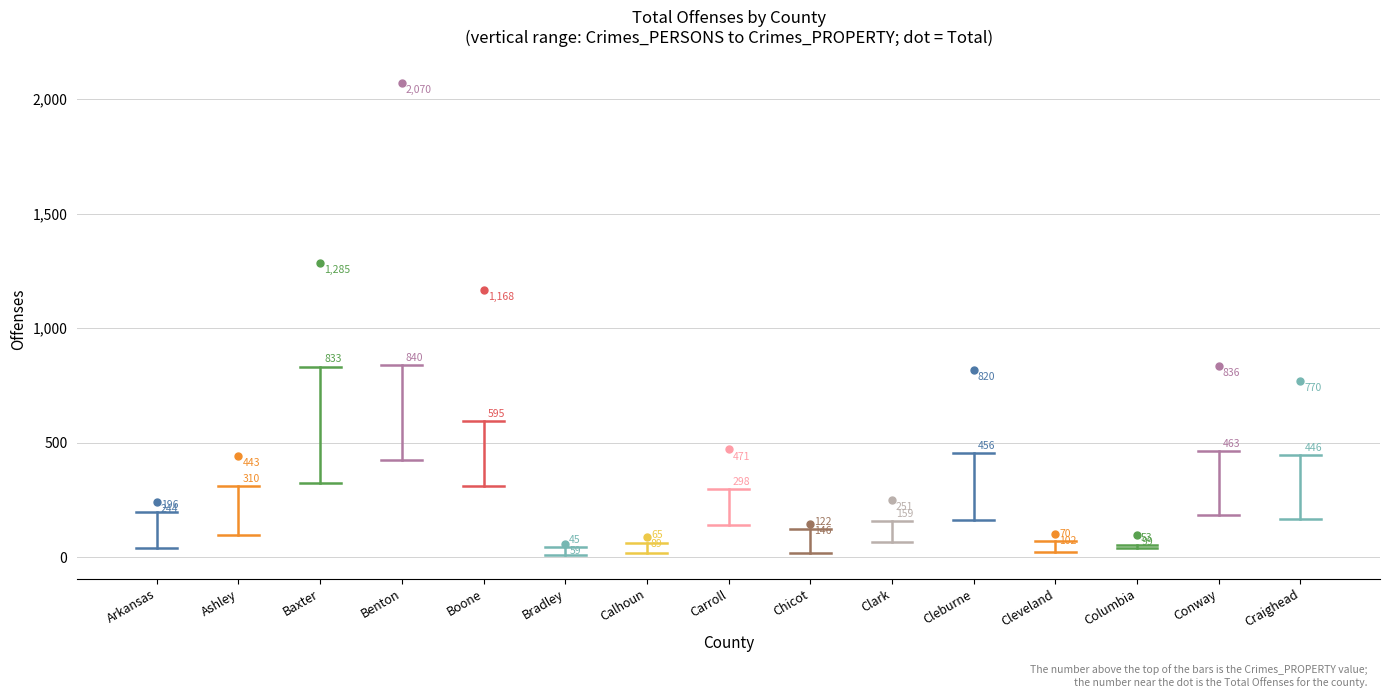

True or false: Unemployment Rate 2015 and Crimes_PROPERTY cross at least once.

False